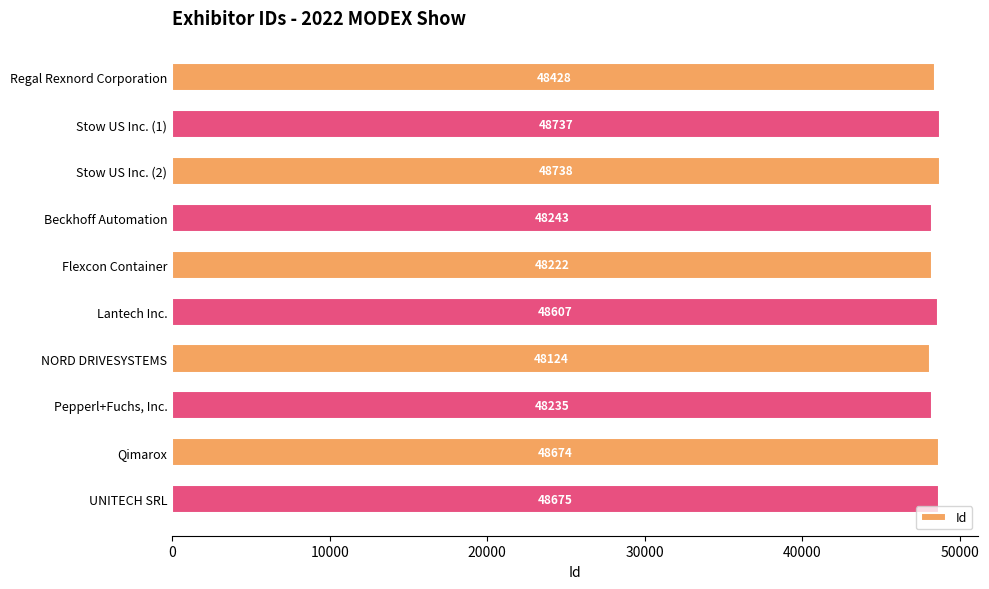

How many data points are less than 48607?

5